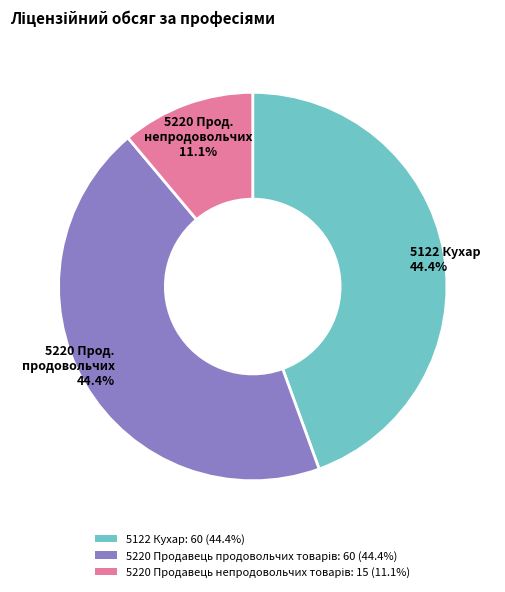

Is 5122 Кухар: 60 (44.4%) the majority of the pie?

No